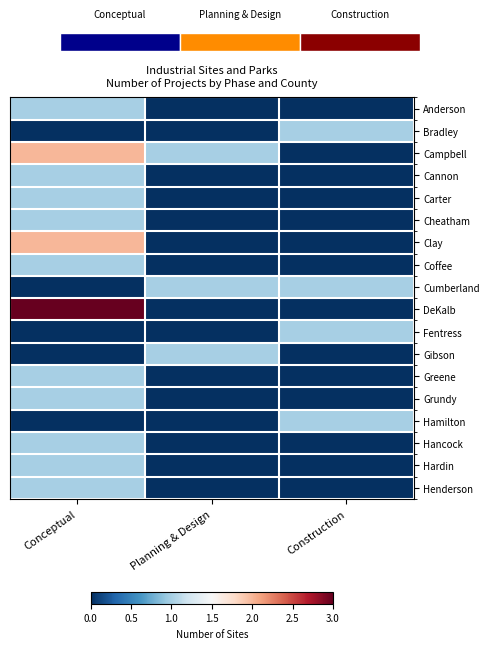

Where is Bradley nearest to the value 0?

Conceptual